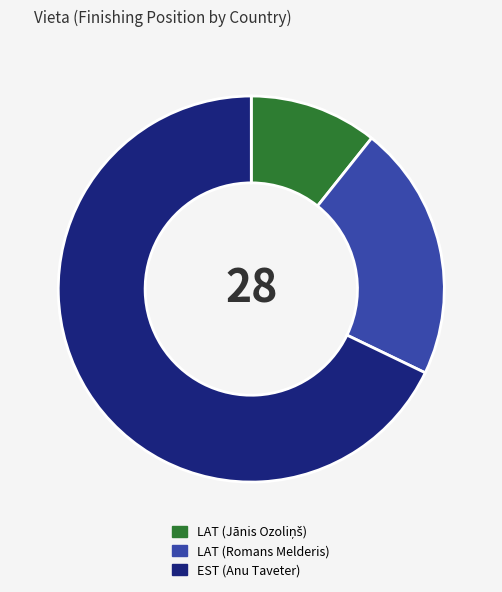

Which has a higher value, EST (Anu Taveter) or LAT (Romans Melderis)?

EST (Anu Taveter)